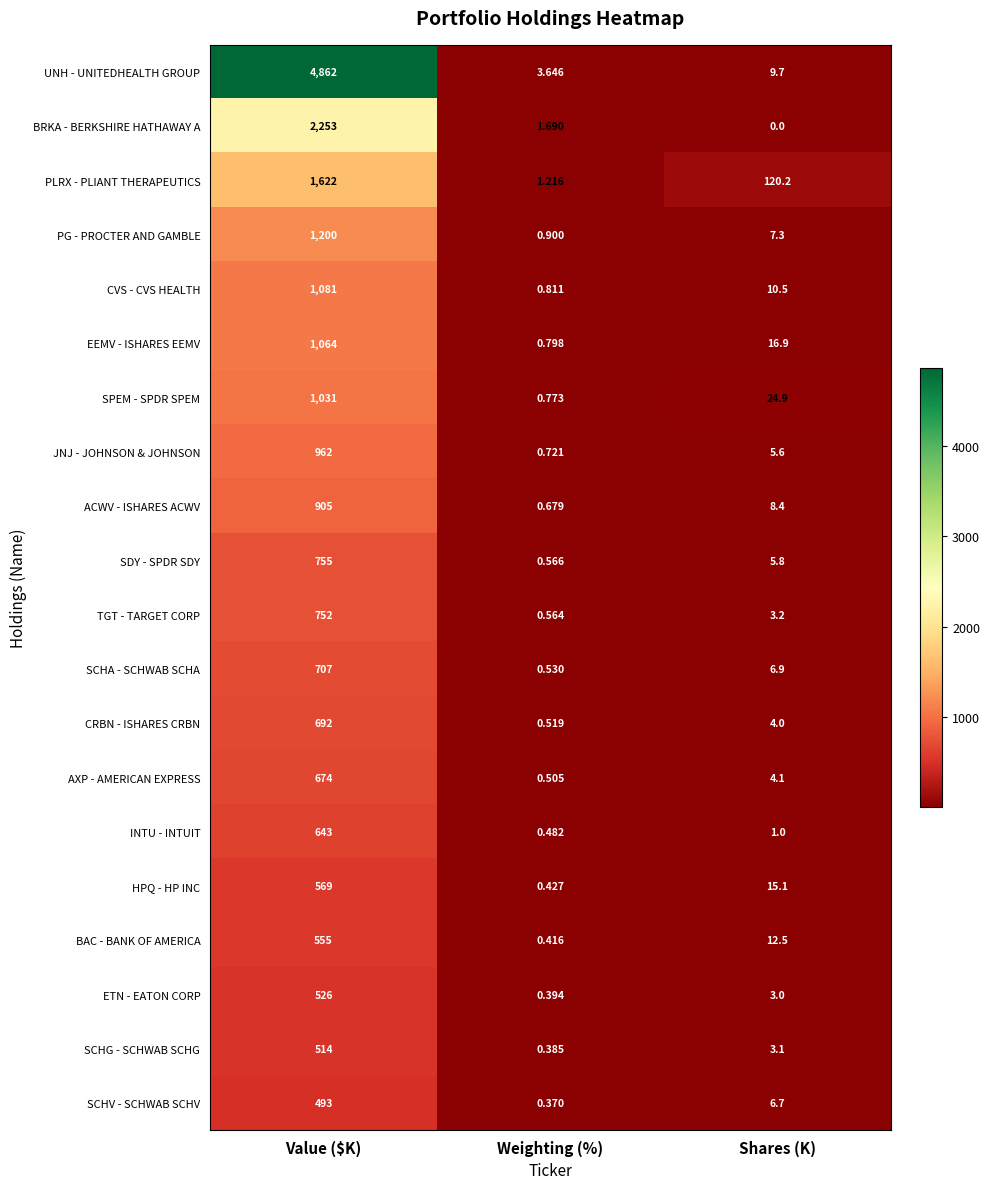

At which label is BRKA - BERKSHIRE HATHAWAY A closest to 1126?

Weighting (%)